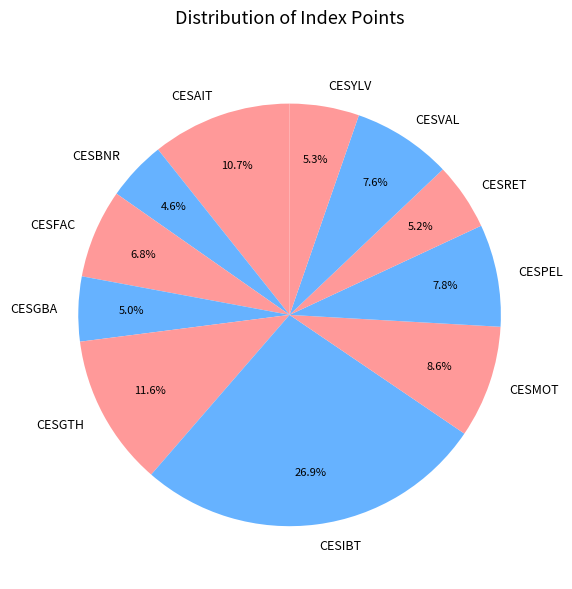

Do CESIBT and CESAIT together represent more than half of the pie?

No